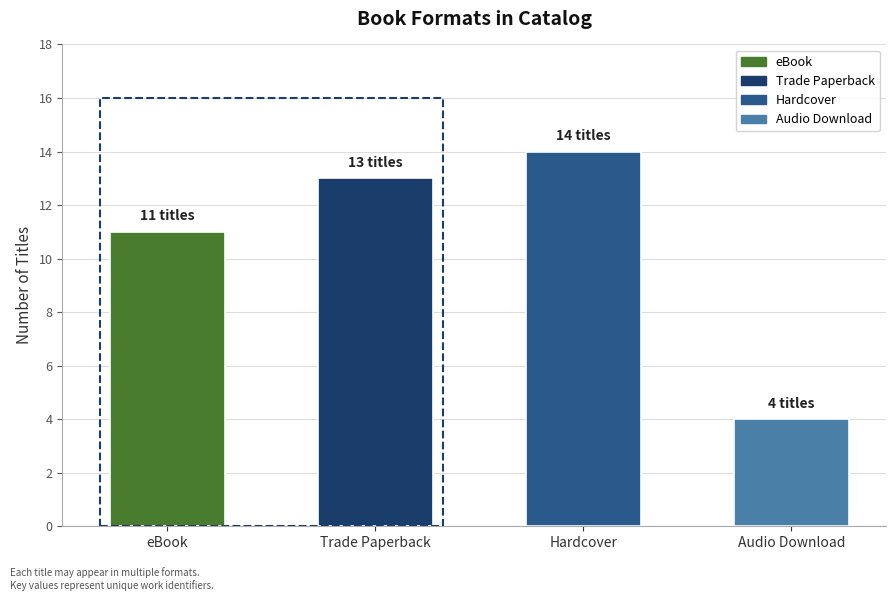

What position from the right is Trade Paperback?

3